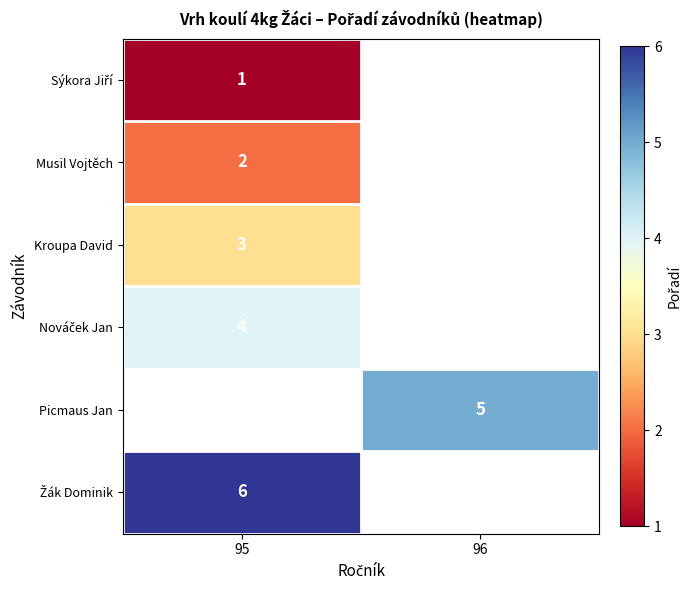

Is it true that row_4 equals 6.8 at 96?

False